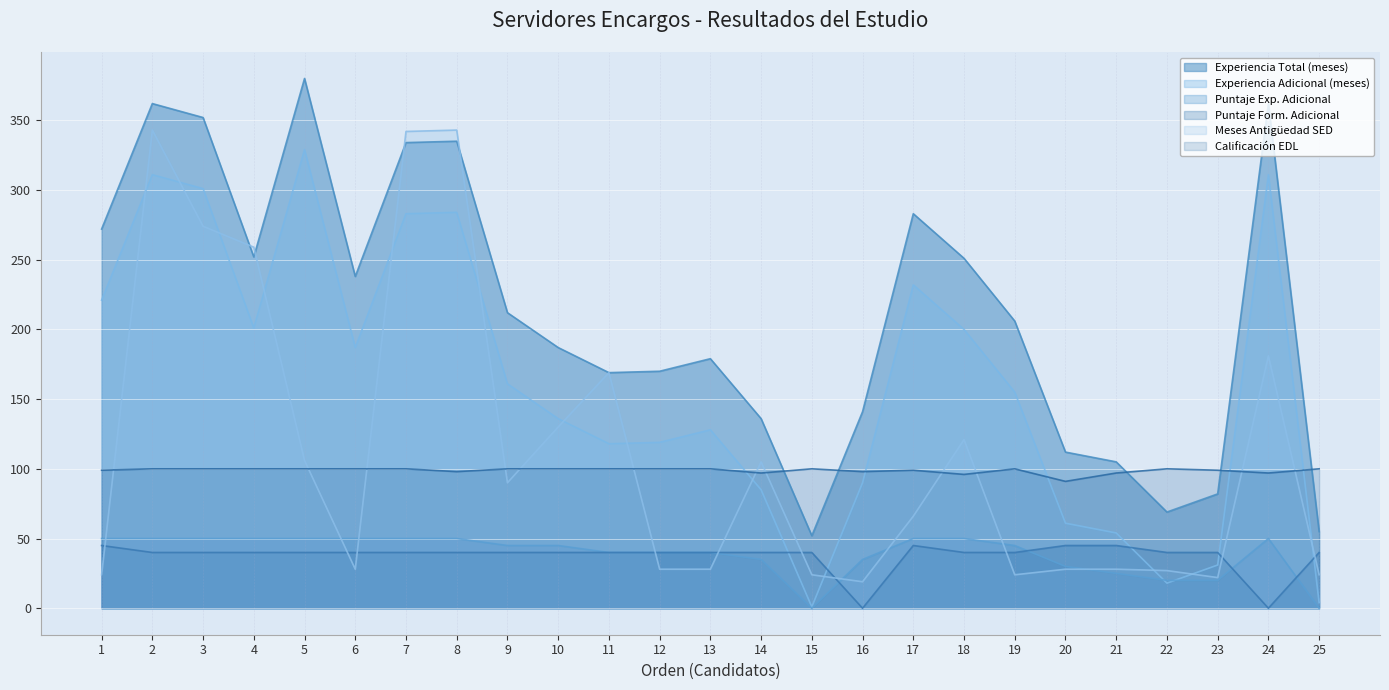

Rank the series at 16 from highest to lowest value.

Experiencia Total (meses), Calificación EDL, Experiencia Adicional (meses), Puntaje Exp. Adicional, Meses Antigüedad SED, Puntaje Form. Adicional